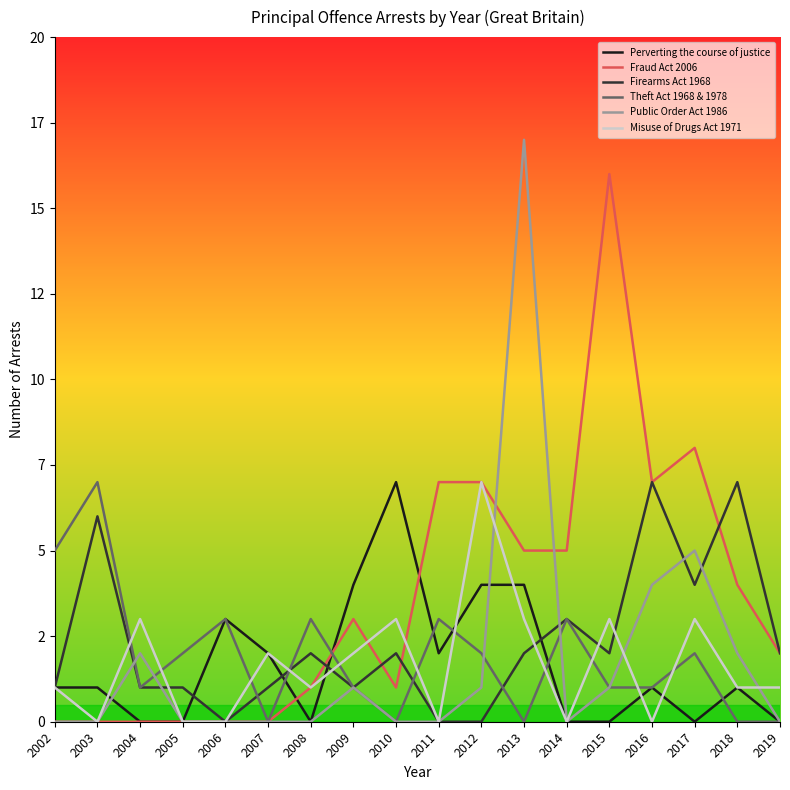

True or false: Misuse of Drugs Act 1971 has a value of 2 at 2018.

False